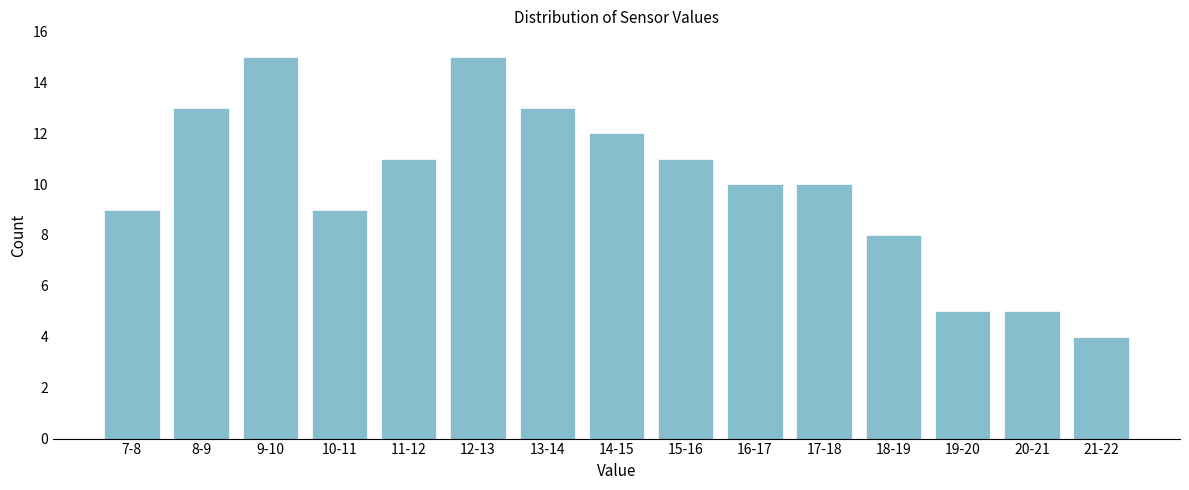

Reading right to left, extract all data points from this chart.

4	5	5	8	10	10	11	12	13	15	11	9	15	13	9